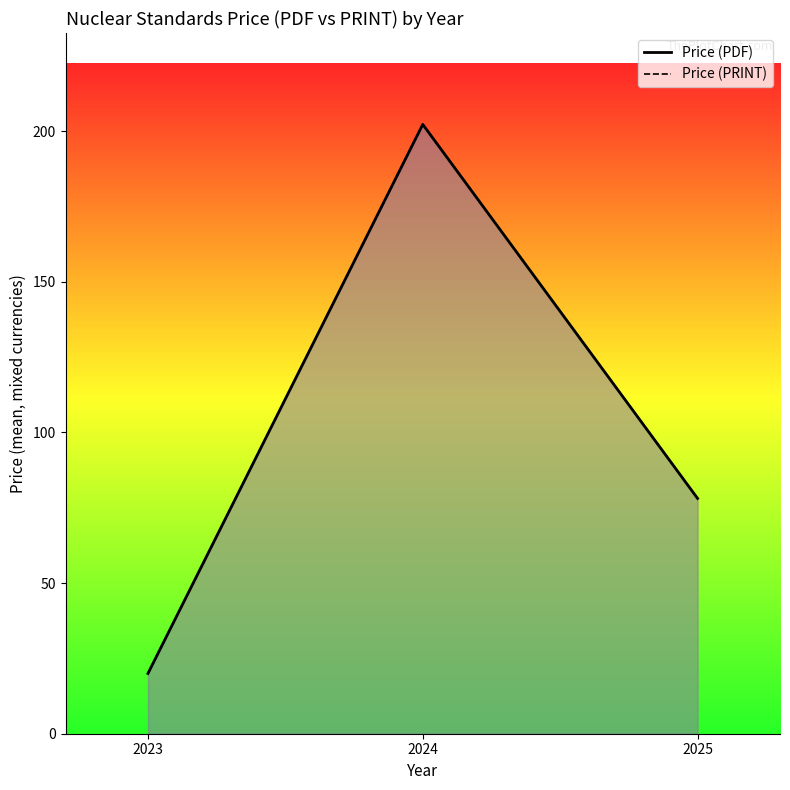

What are all the series names shown in the legend?

Price (PDF), Price (PRINT)